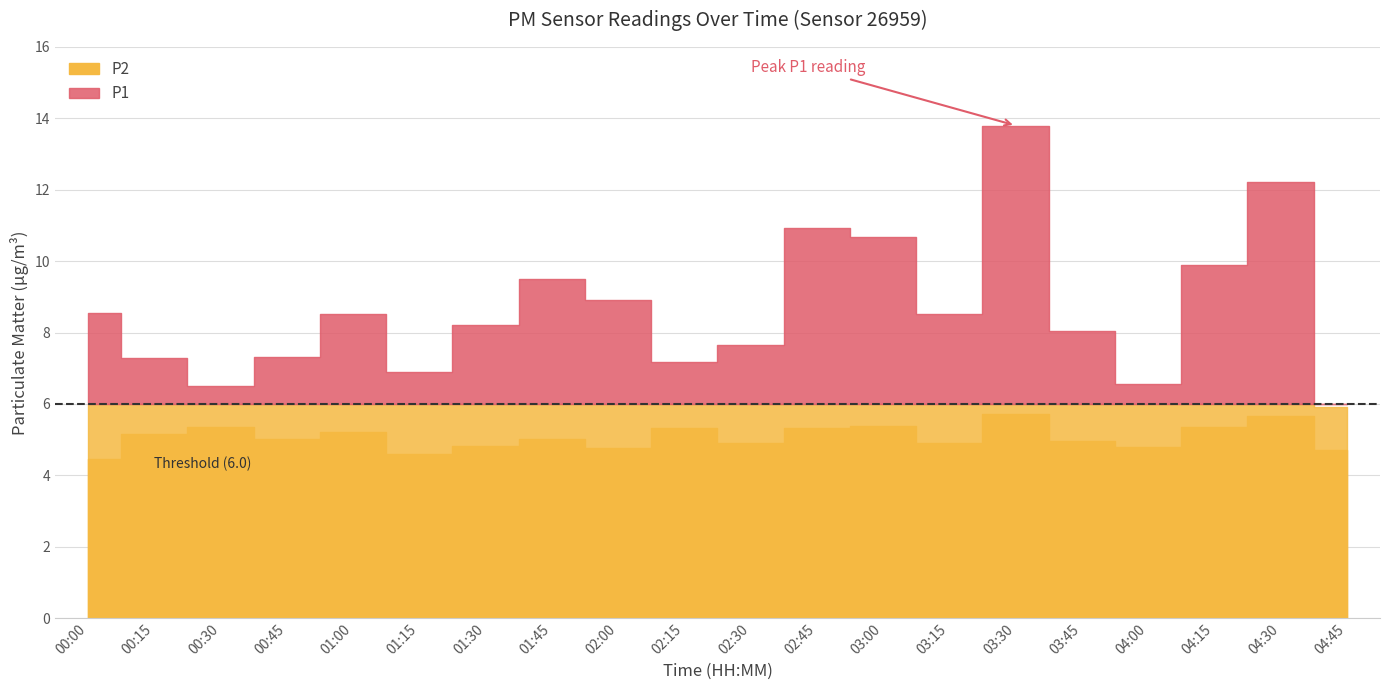

Where is the first local maximum for P1?

01:00